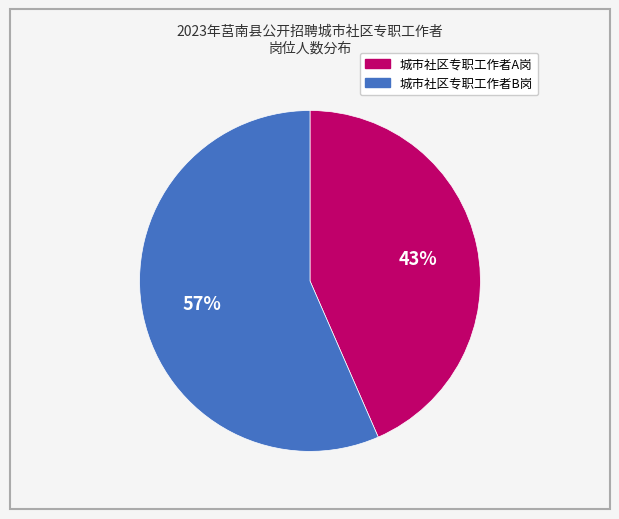

What percentage is the 城市社区专职工作者B岗 slice, to the nearest percent?

57%